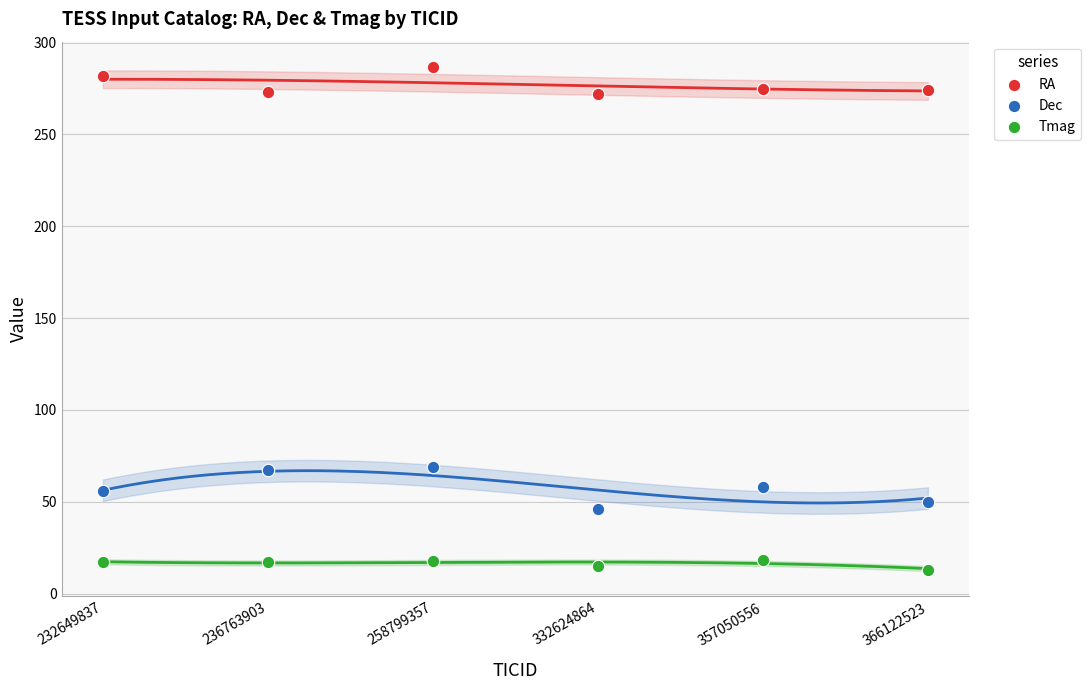

Which series contains the highest Y value?

RA